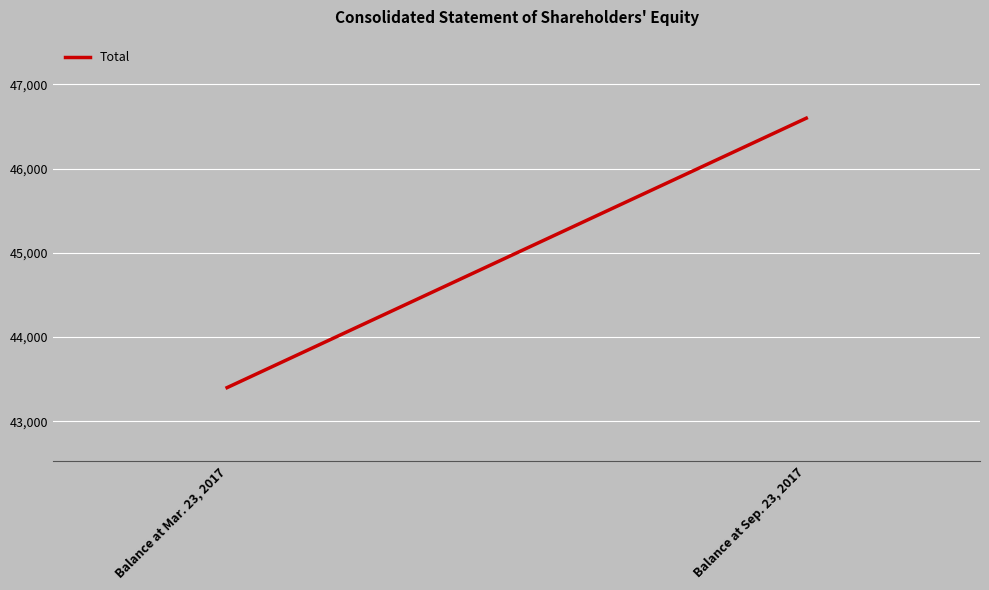

How many data points does each series have?

2